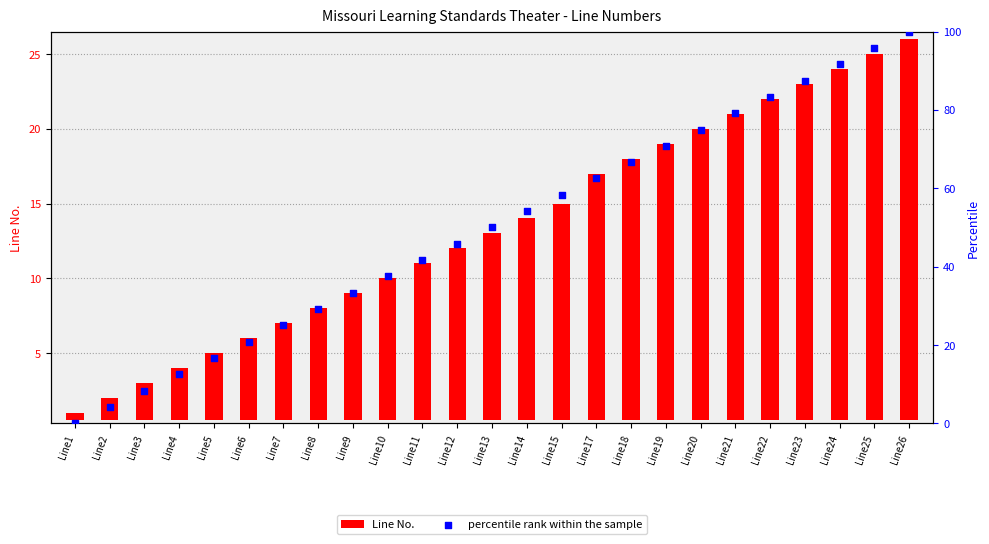

Which series reaches the minimum Y coordinate?

percentile rank within the sample